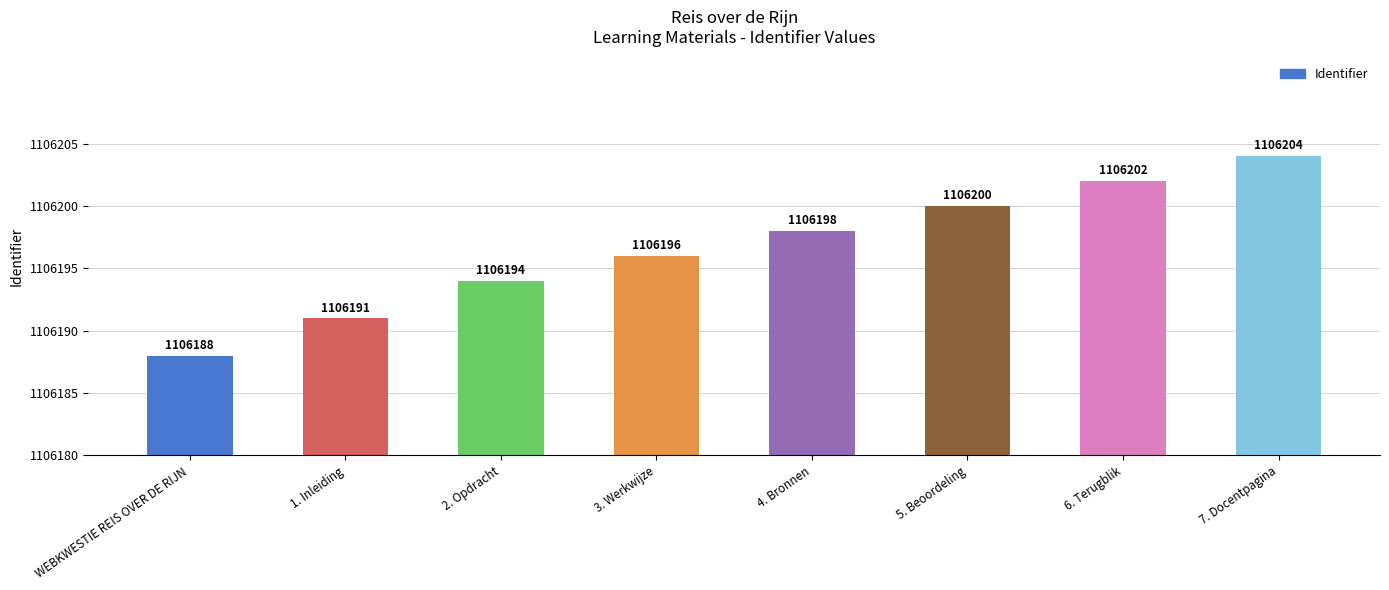

Are the bars horizontal?

No